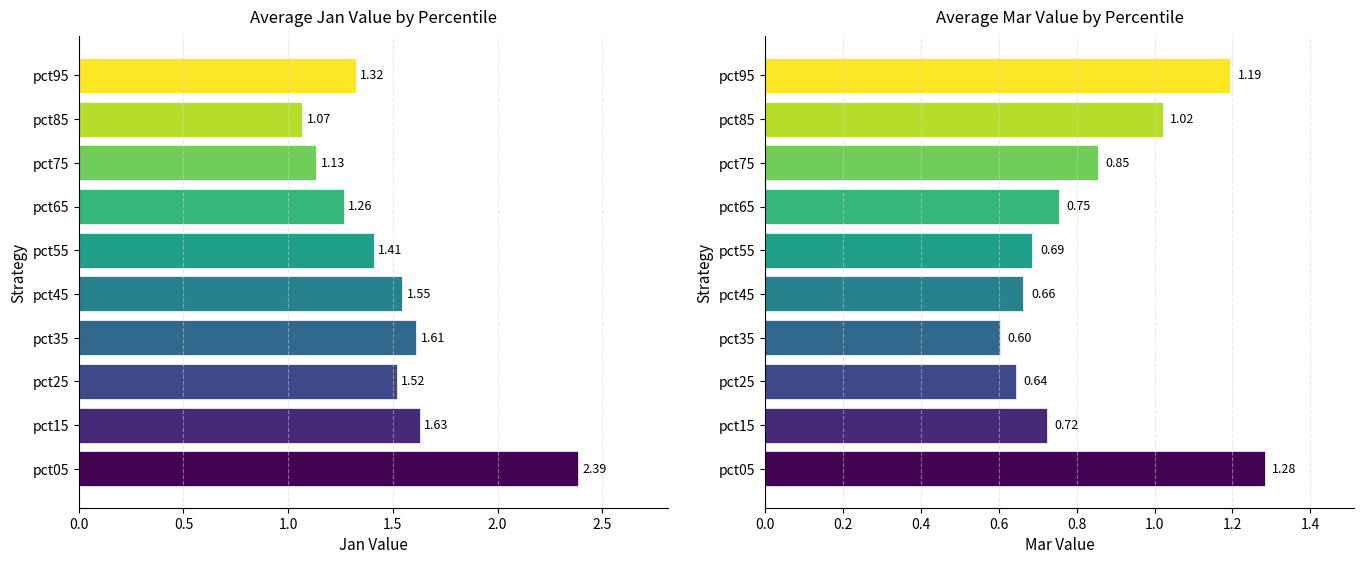

What are all the series names shown in the legend?

Jan, Mar